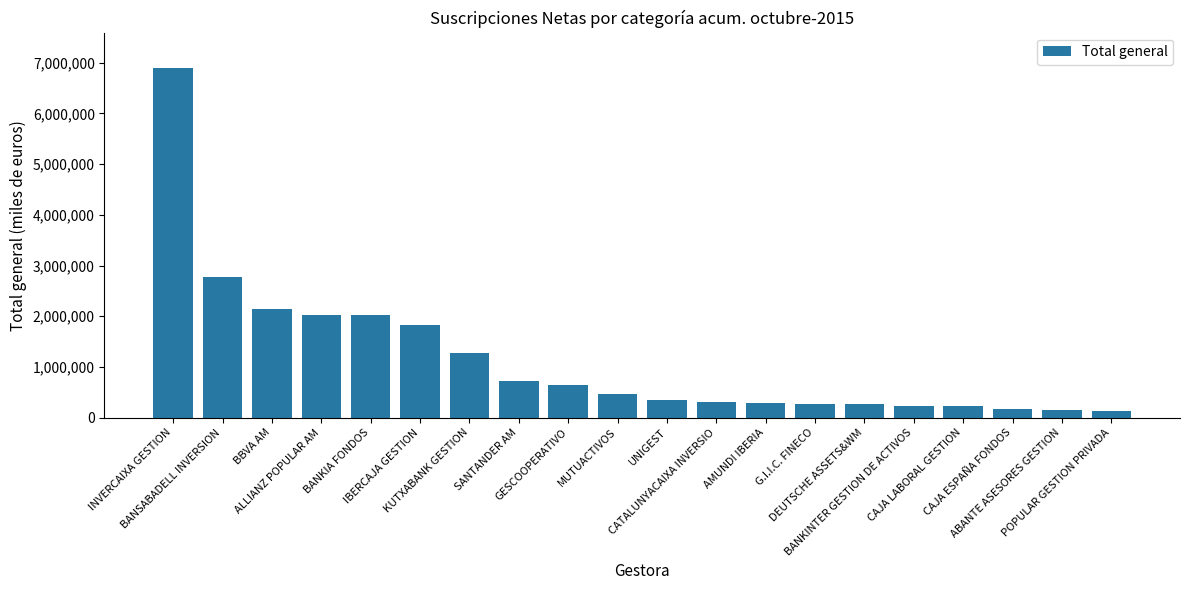

What is the difference between the maximum and second lowest values?

6756005